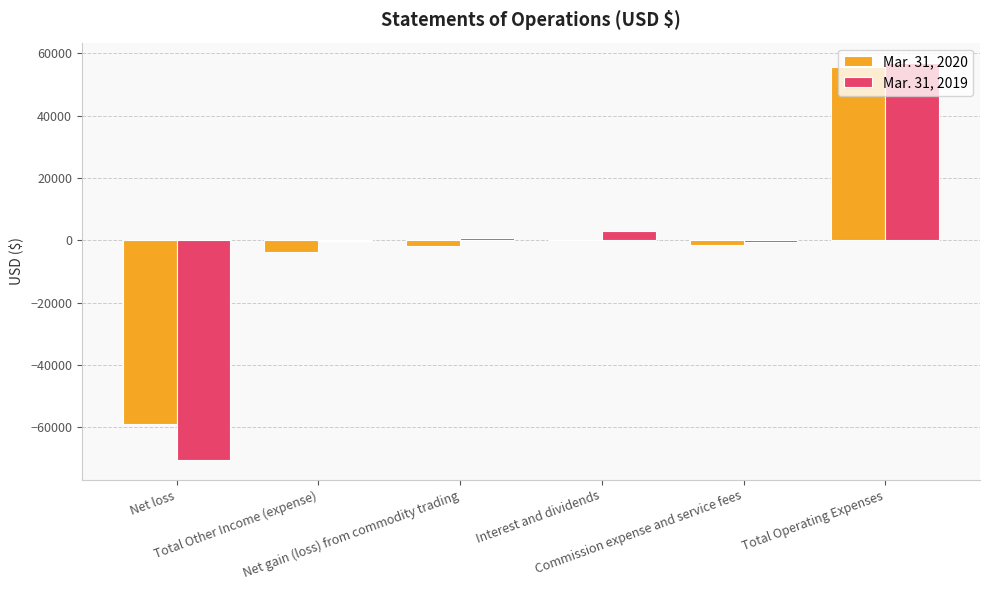

The Mar. 31, 2020 series shows 1 at Interest and dividends. True or false?

True